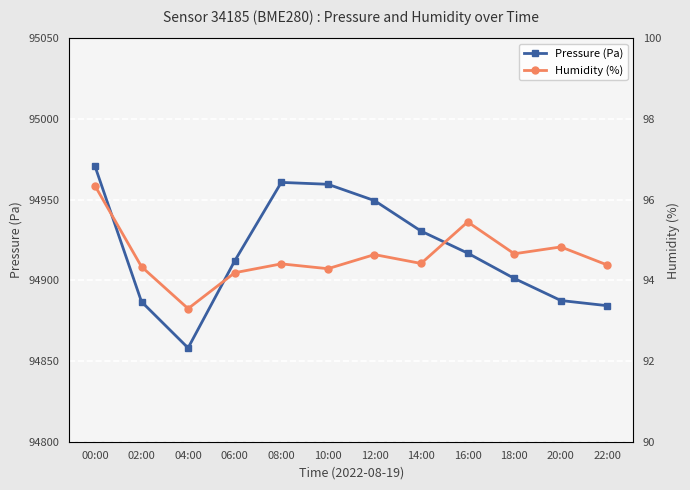

At how many categories does at least one series exceed 56339?

12